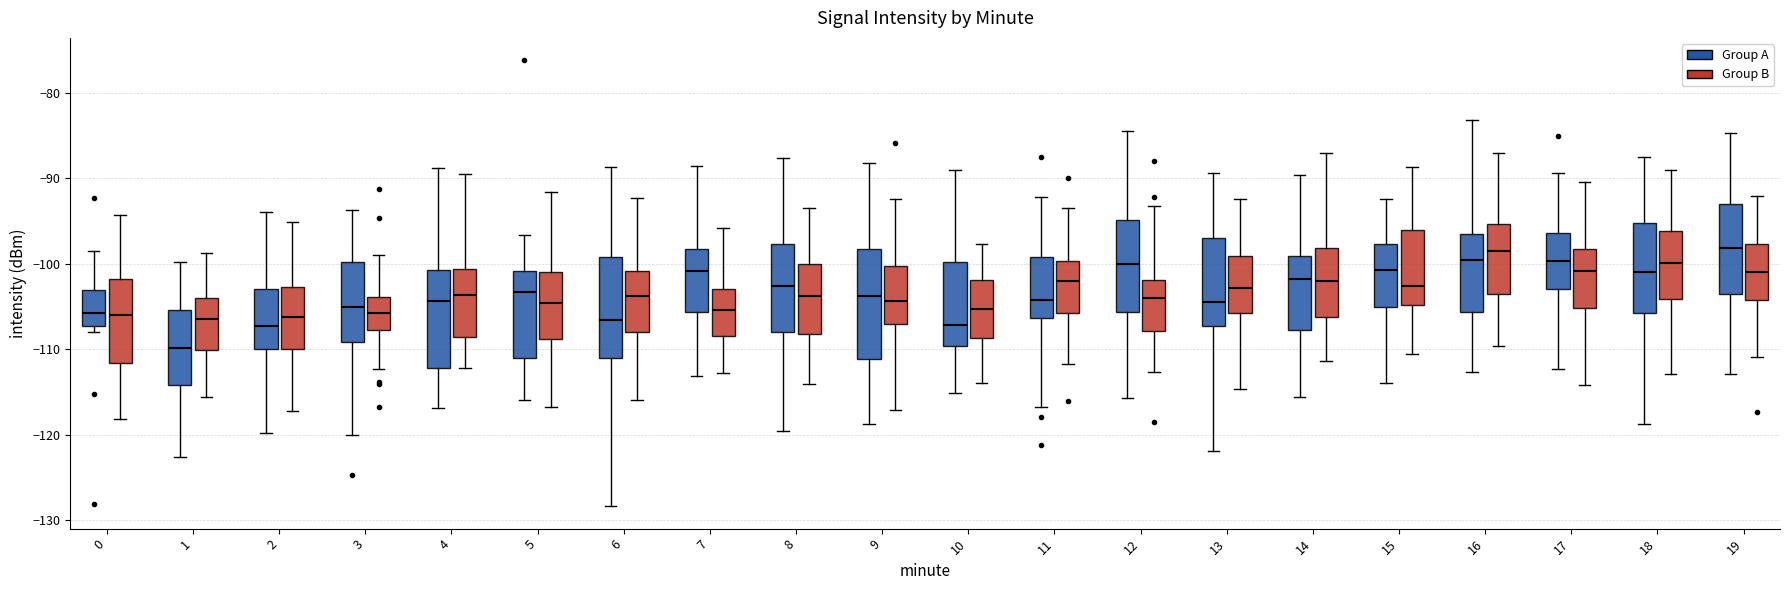

Which box has the lowest median line?

1 (Group A)